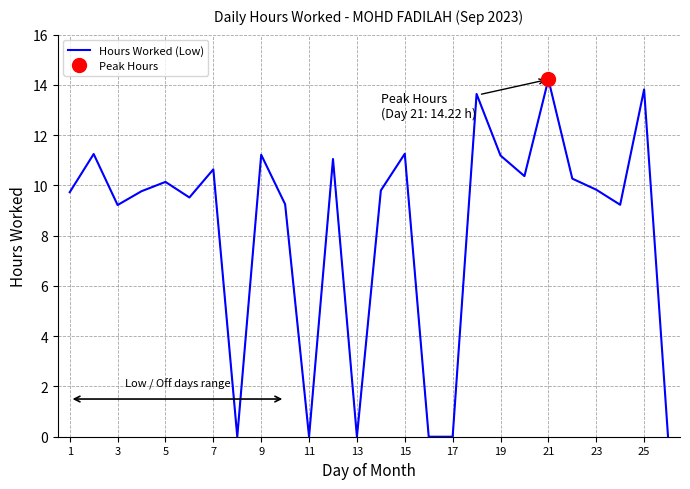

How many values are above zero?

20